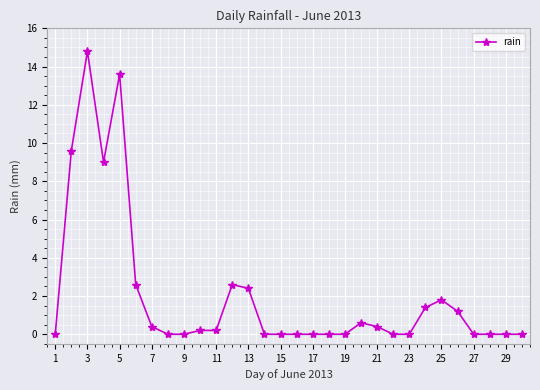

What is the value of the 3rd point from the left?

14.8